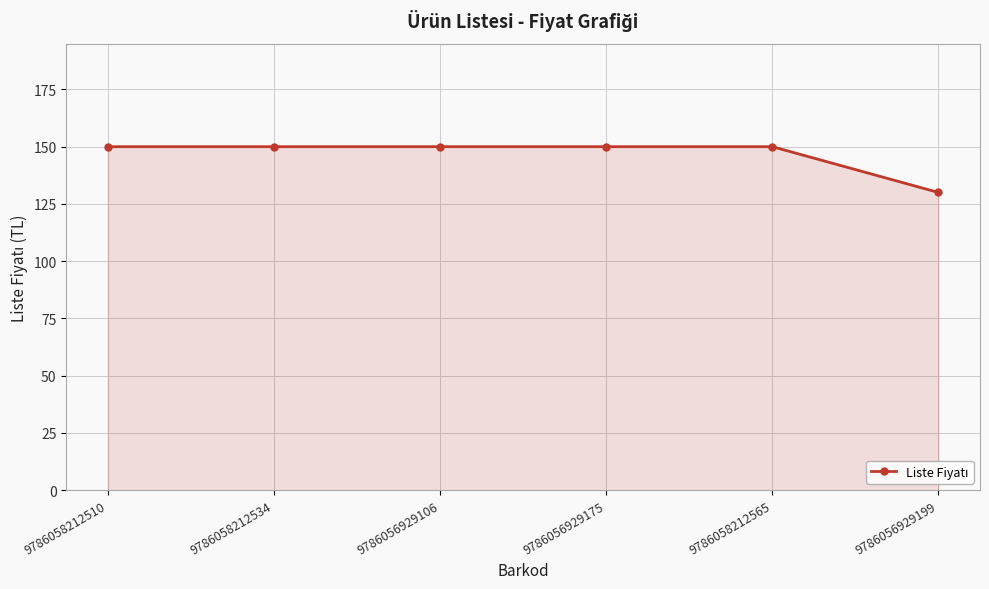

What is the sum of all values?

880